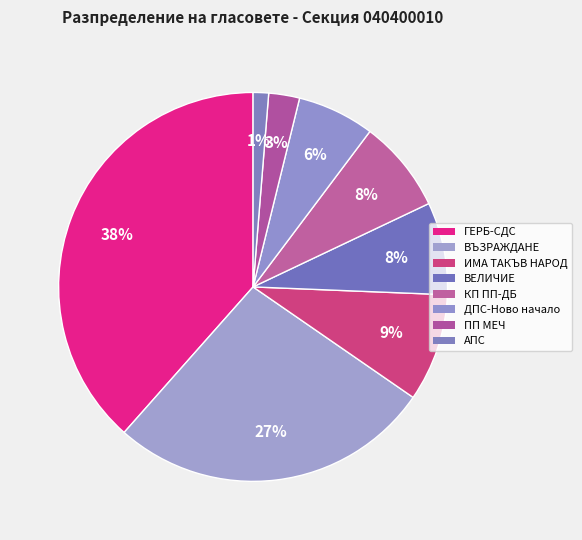

Is there any slice that represents more than half of the pie?

No